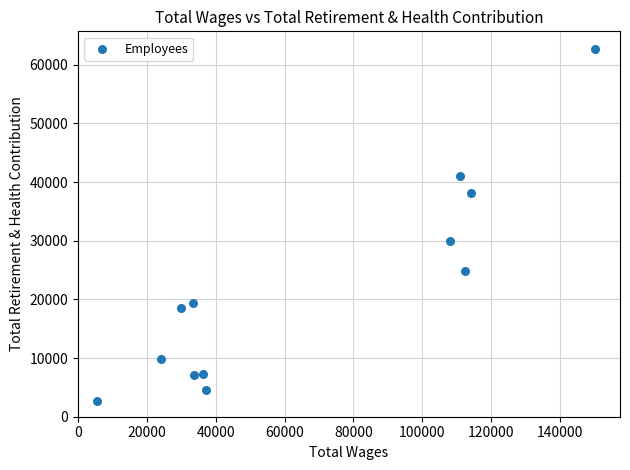

What is the average X value?

66305